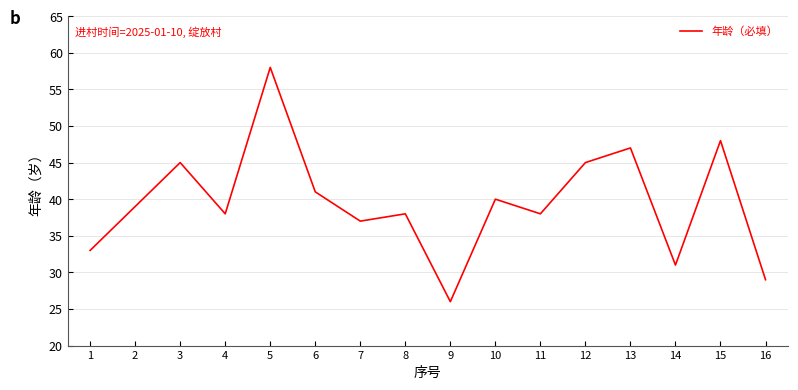

Between 9 and 5, which is larger?

5